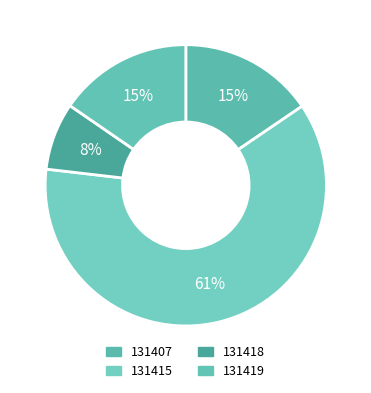

Does 131415 account for over 50% of the chart?

Yes